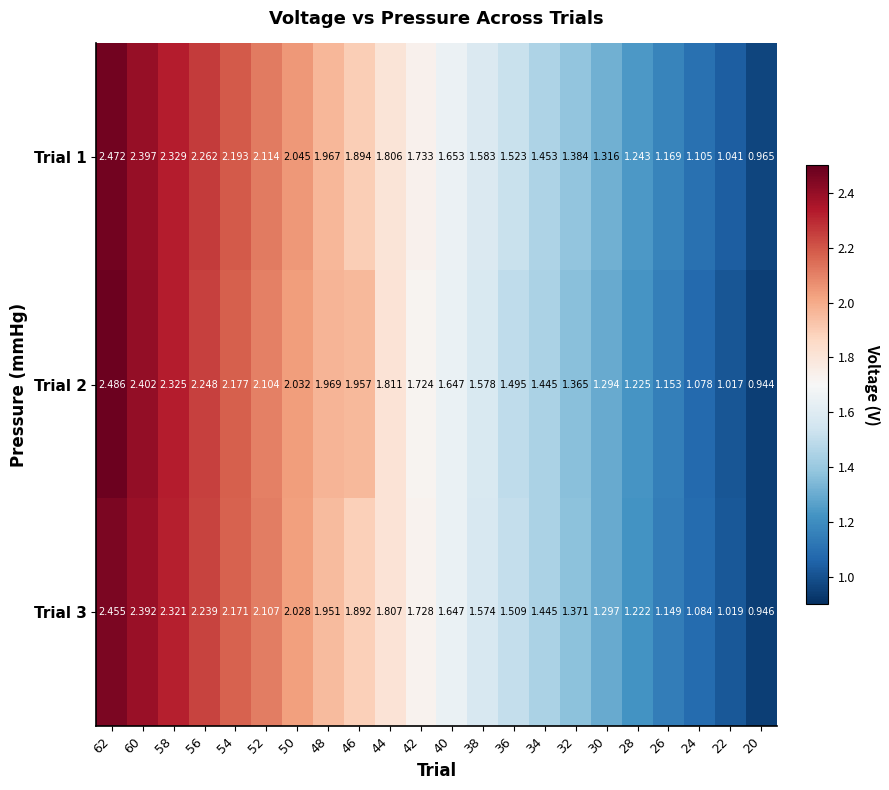

Is the value of Trial 1 at 28 greater than the value of Trial 3 at 56?

No